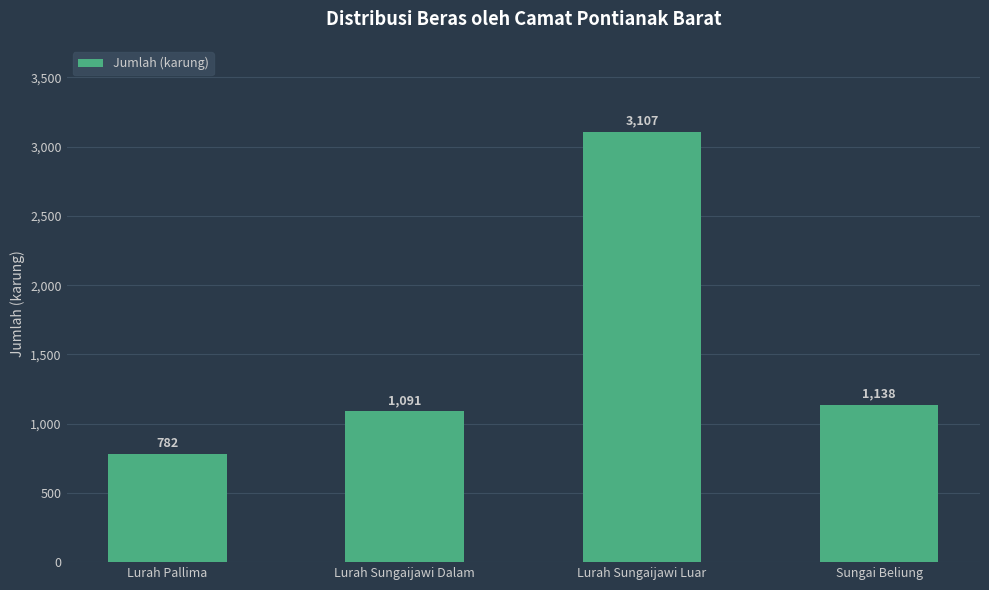

List the labels in order of value, smallest first.

Lurah Pallima, Lurah Sungaijawi Dalam, Sungai Beliung, Lurah Sungaijawi Luar